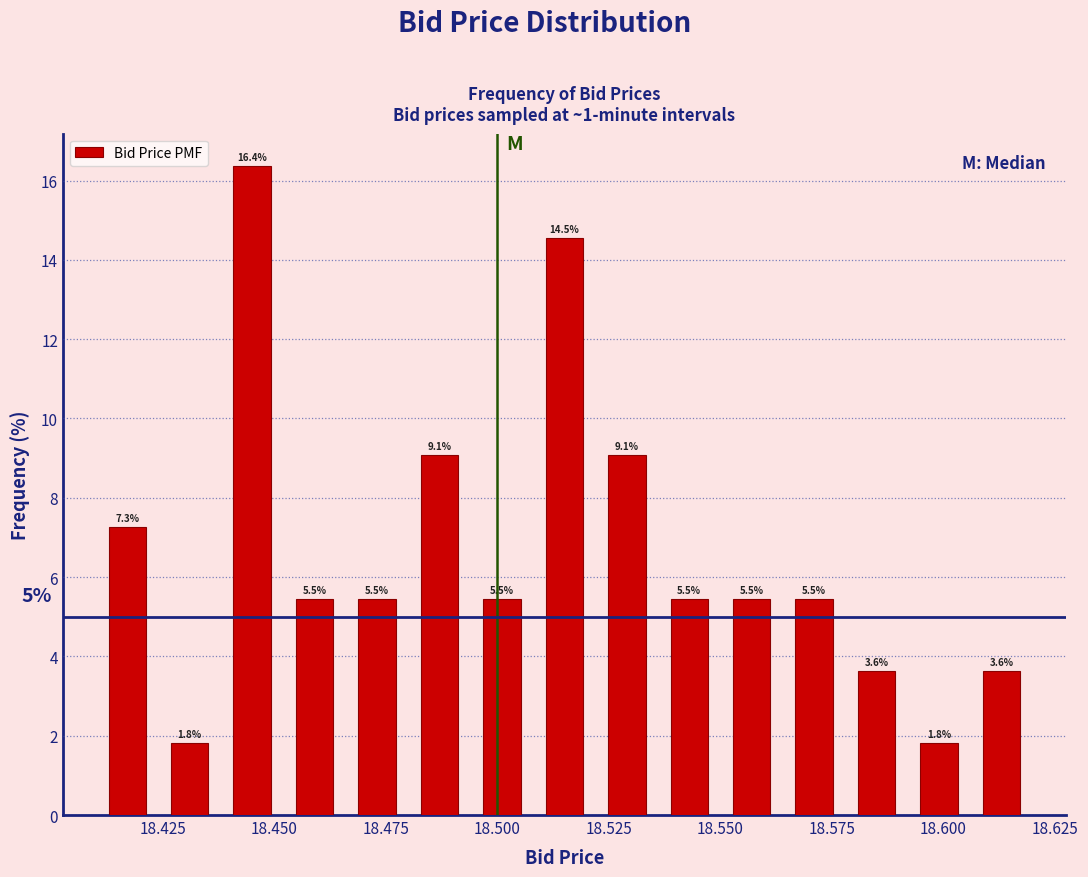

Read against the x-axis, roughly where is the centre of the tallest bar?

18.445